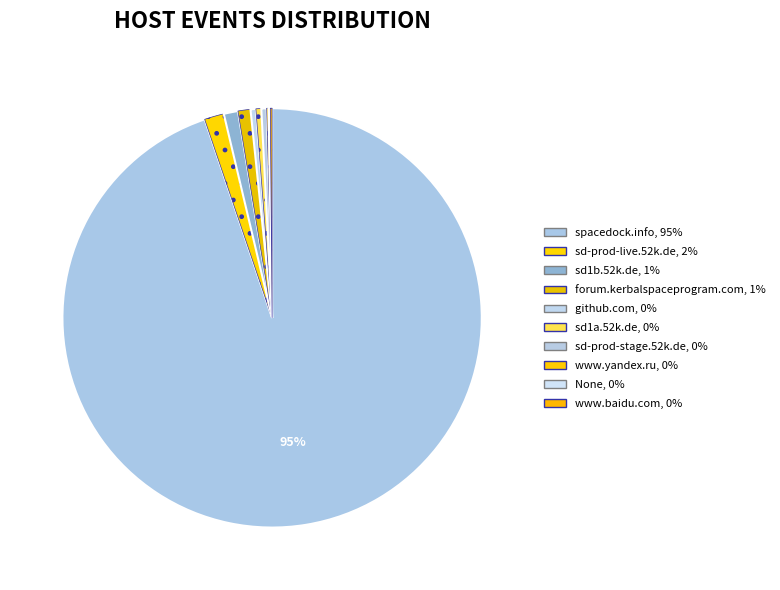

The www.baidu.com slice represents 1% of the pie. True or false?

False